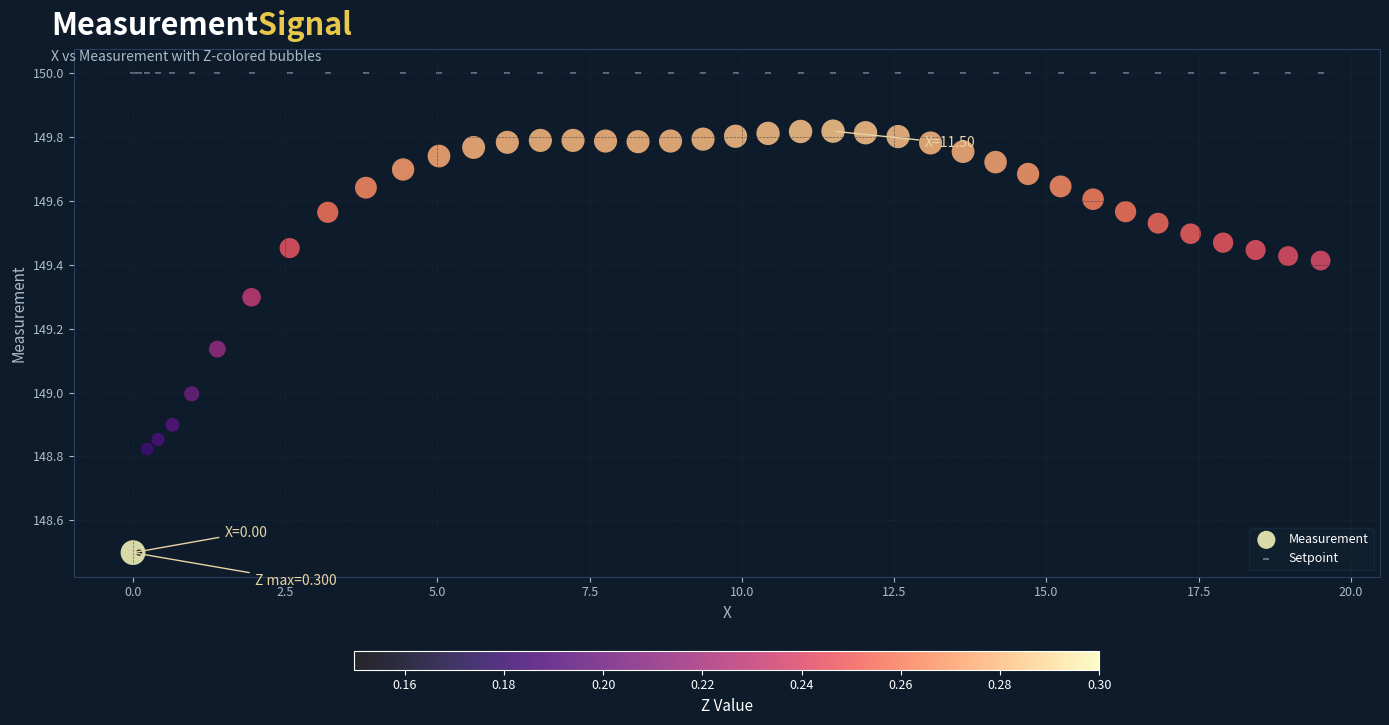

Which series reaches the maximum Y coordinate?

Setpoint